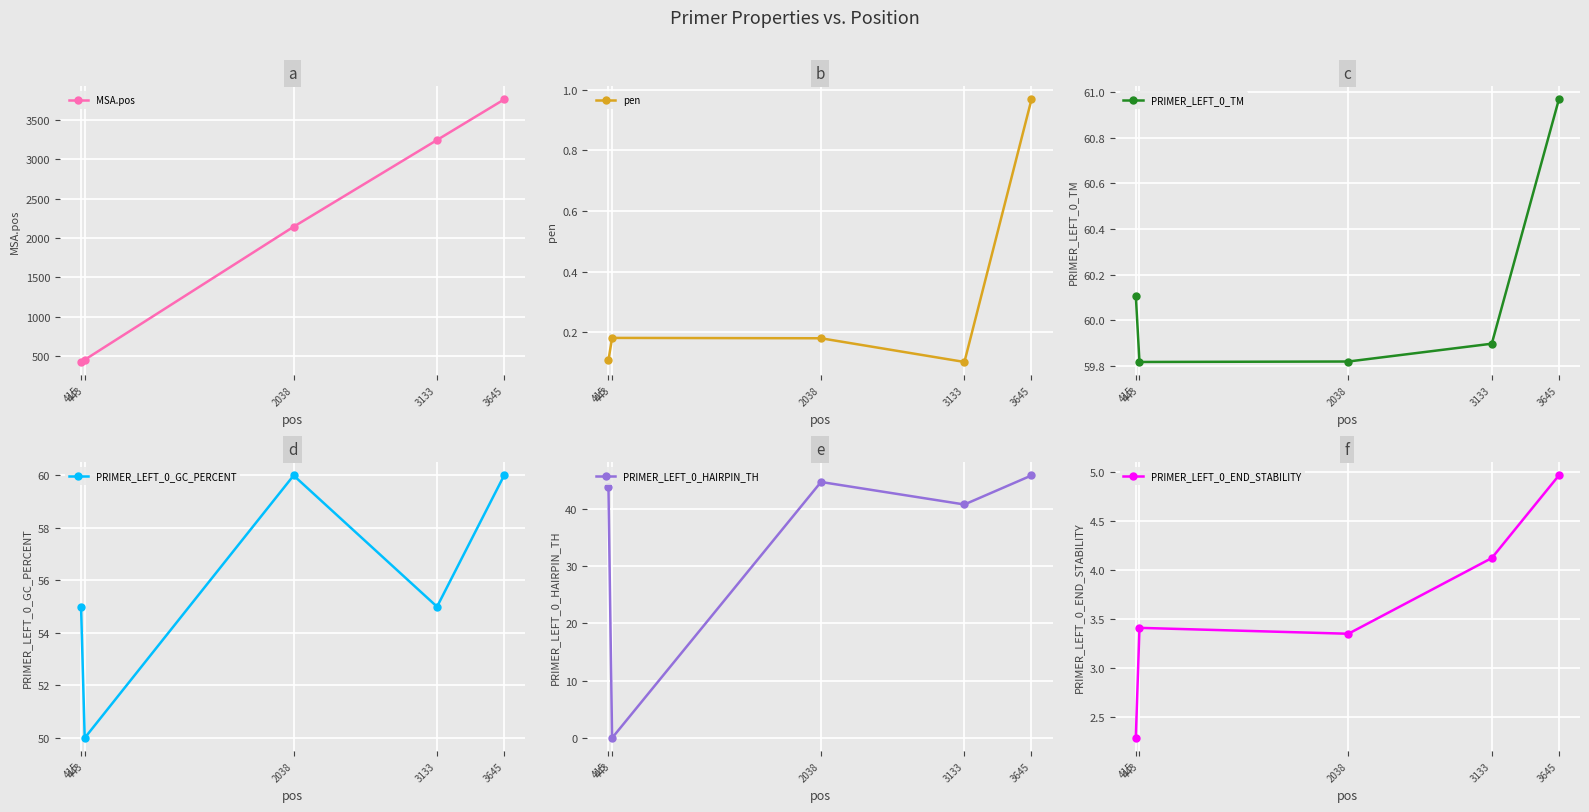

At which category does the chart reach its minimum across all series?

443